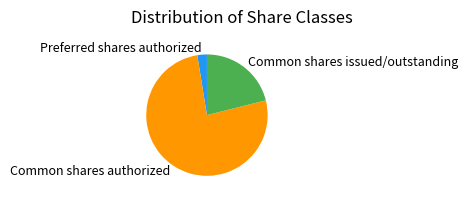

Between Common shares authorized and Preferred shares authorized, which is larger?

Common shares authorized